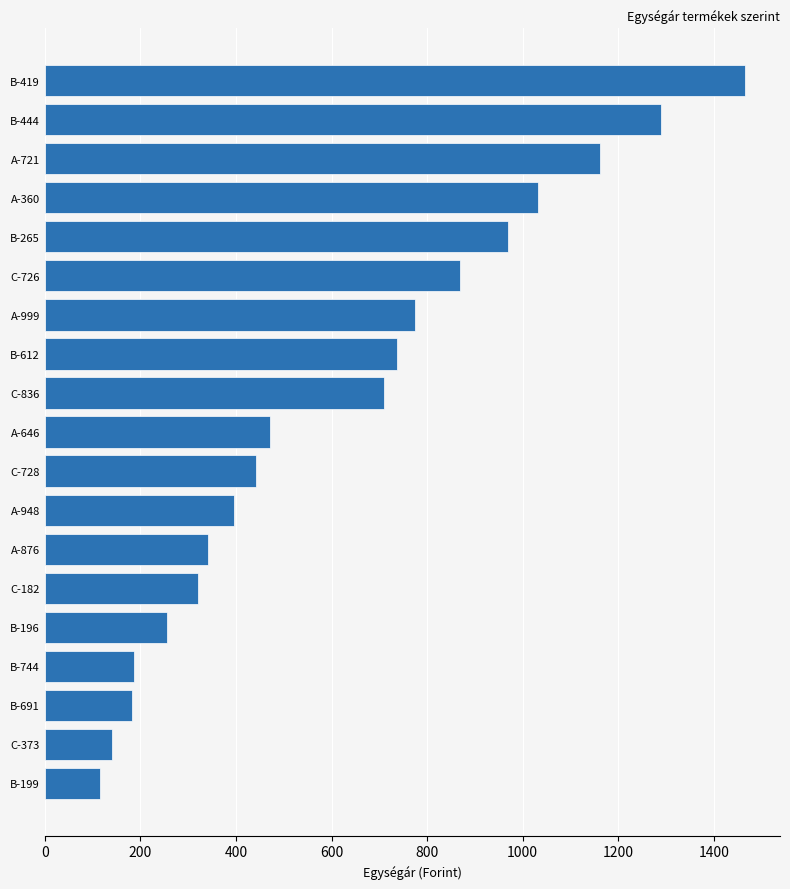

What is the label of the 3rd bar from the top?

A-721